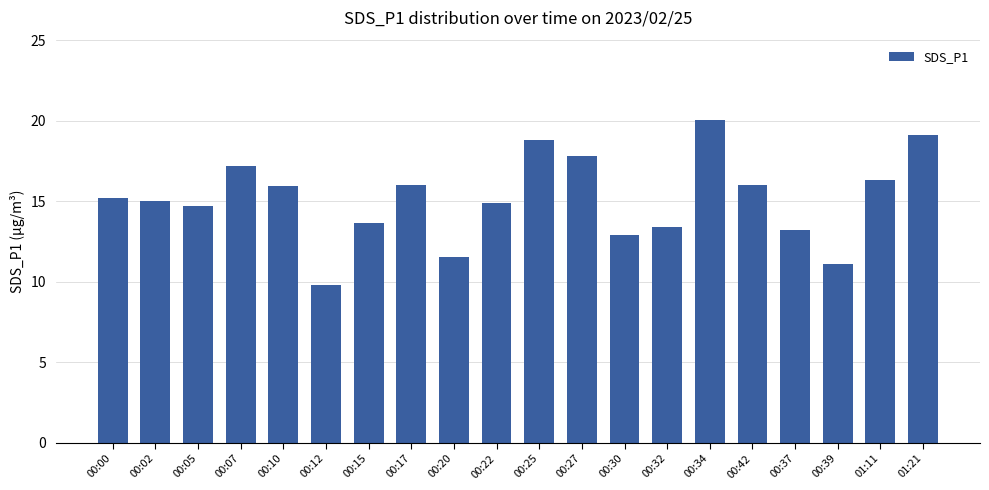

Approximately how many times larger is the value at 00:05 compared to 00:20?

1.3